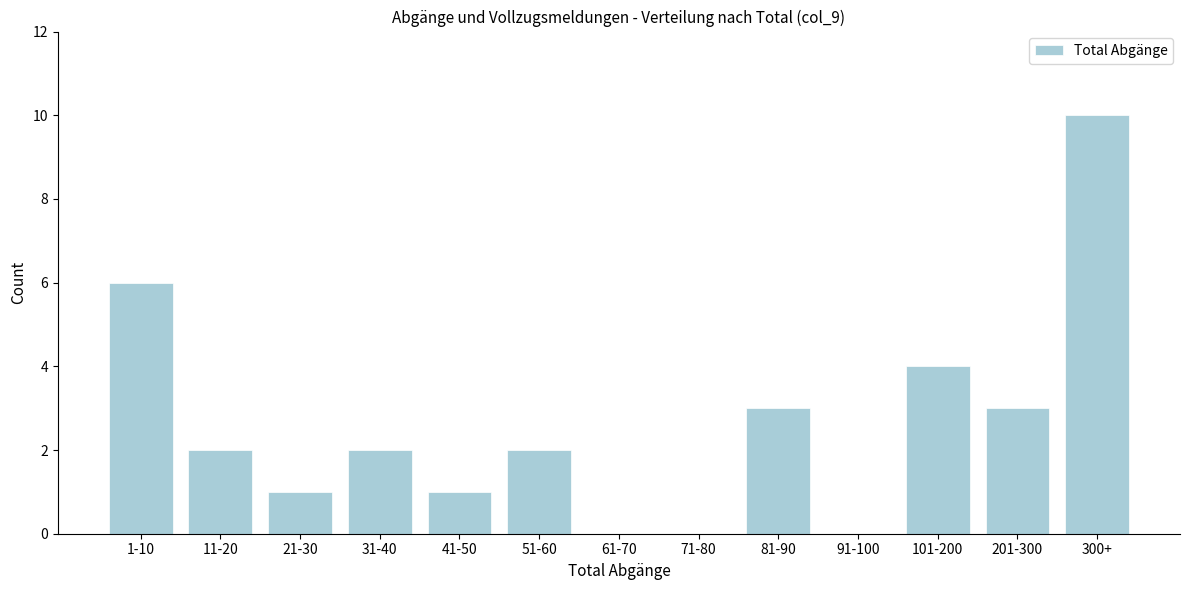

Reading left to right, extract all data points from this chart.

1-10=6	11-20=2	21-30=1	31-40=2	41-50=1	51-60=2	61-70=0	71-80=0	81-90=3	91-100=0	101-200=4	201-300=3	300+=10